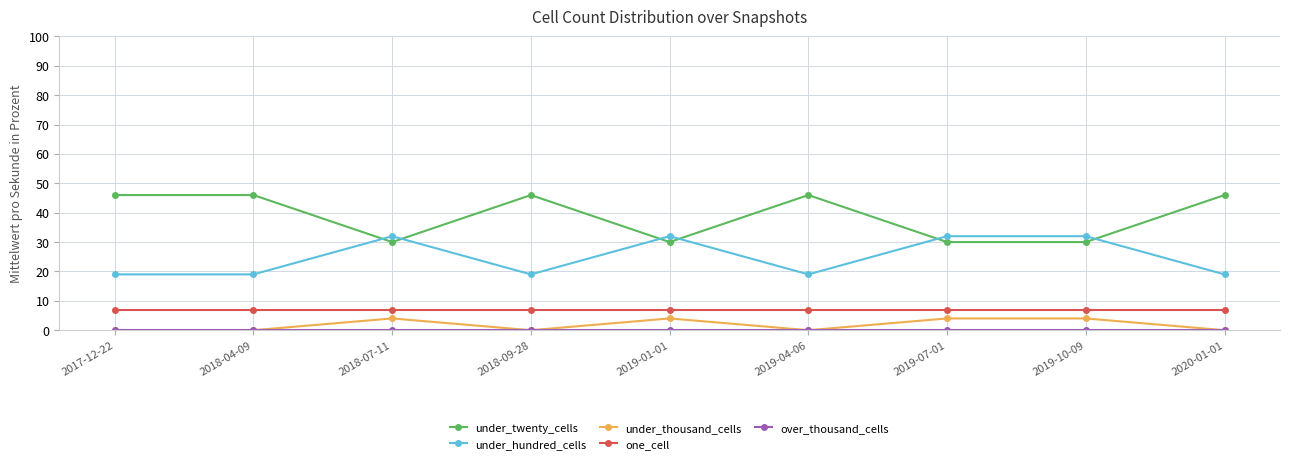

Does the chart display data point markers on the line(s)?

Yes